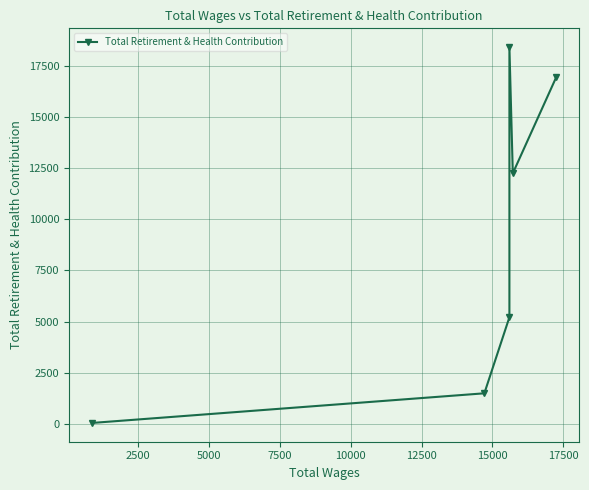

Count the number of values greater than 12246.

2